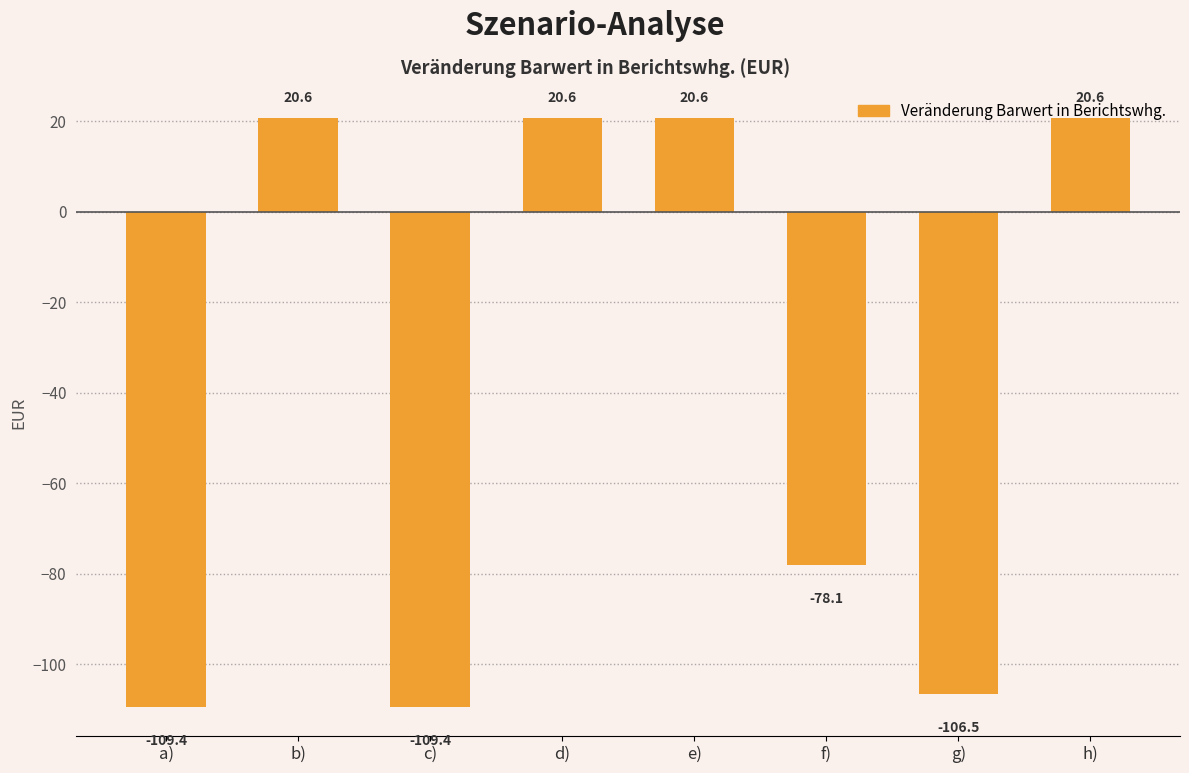

What is the value of the 3rd bar from the left?

-109.4